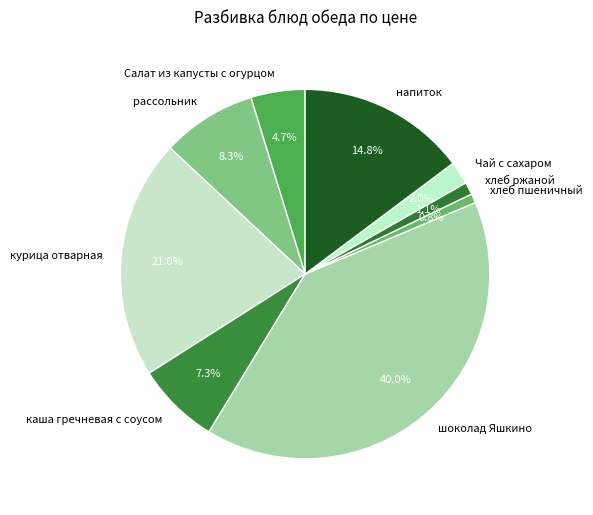

Approximately how many times larger is the value at Чай с сахаром compared to курица отварная?

0.1